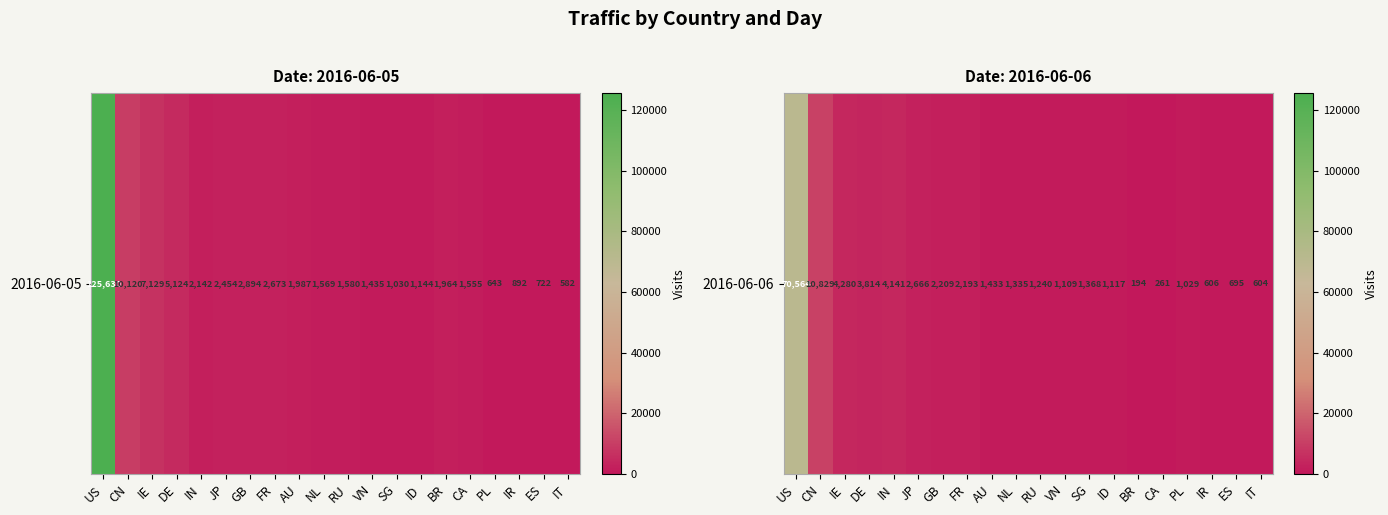

List the labels in order of value, smallest first.

BR, CA, IT, IR, ES, PL, VN, ID, RU, NL, SG, AU, FR, GB, JP, DE, IN, IE, CN, US